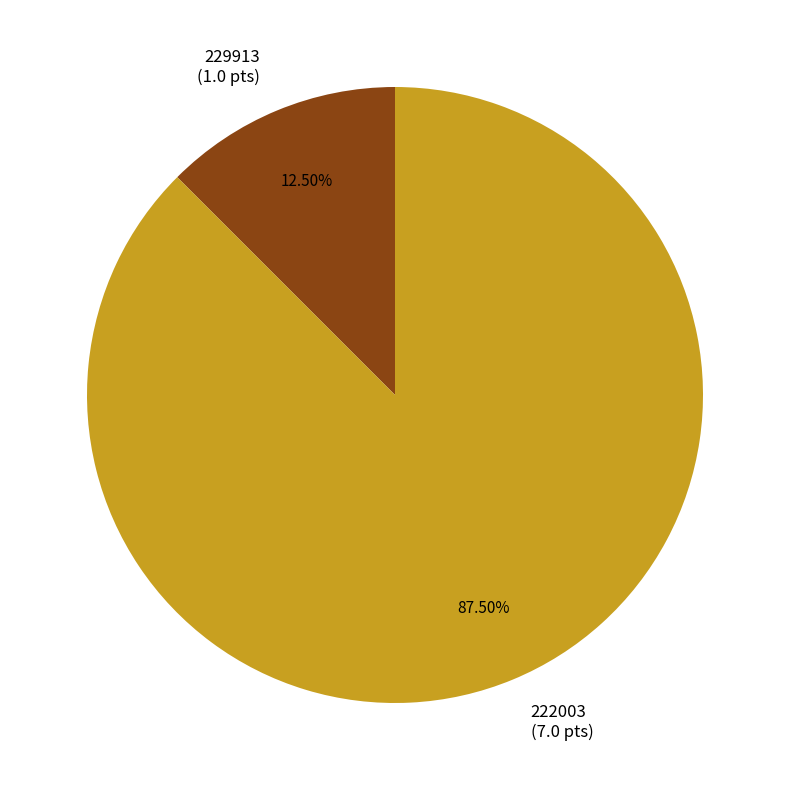

Rank the categories by value from lowest to highest.

229913, 222003